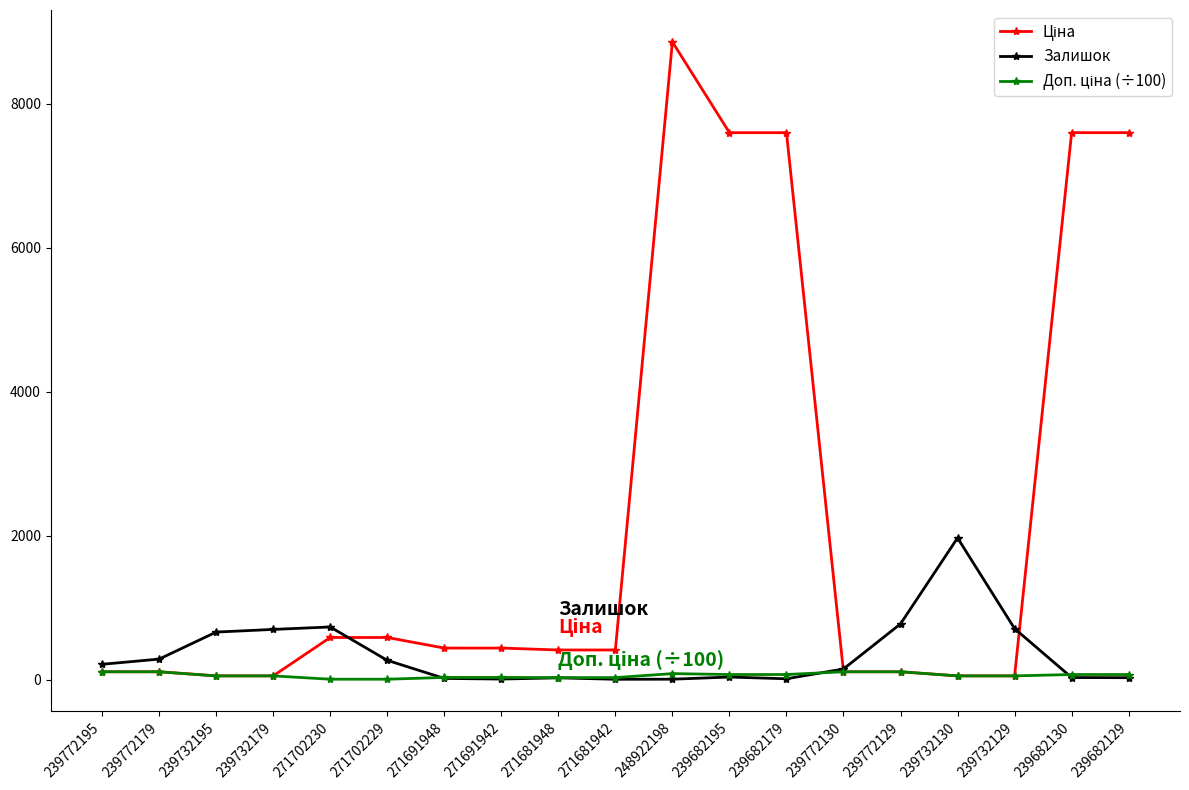

At which category is the sum across all series the highest?

248922198